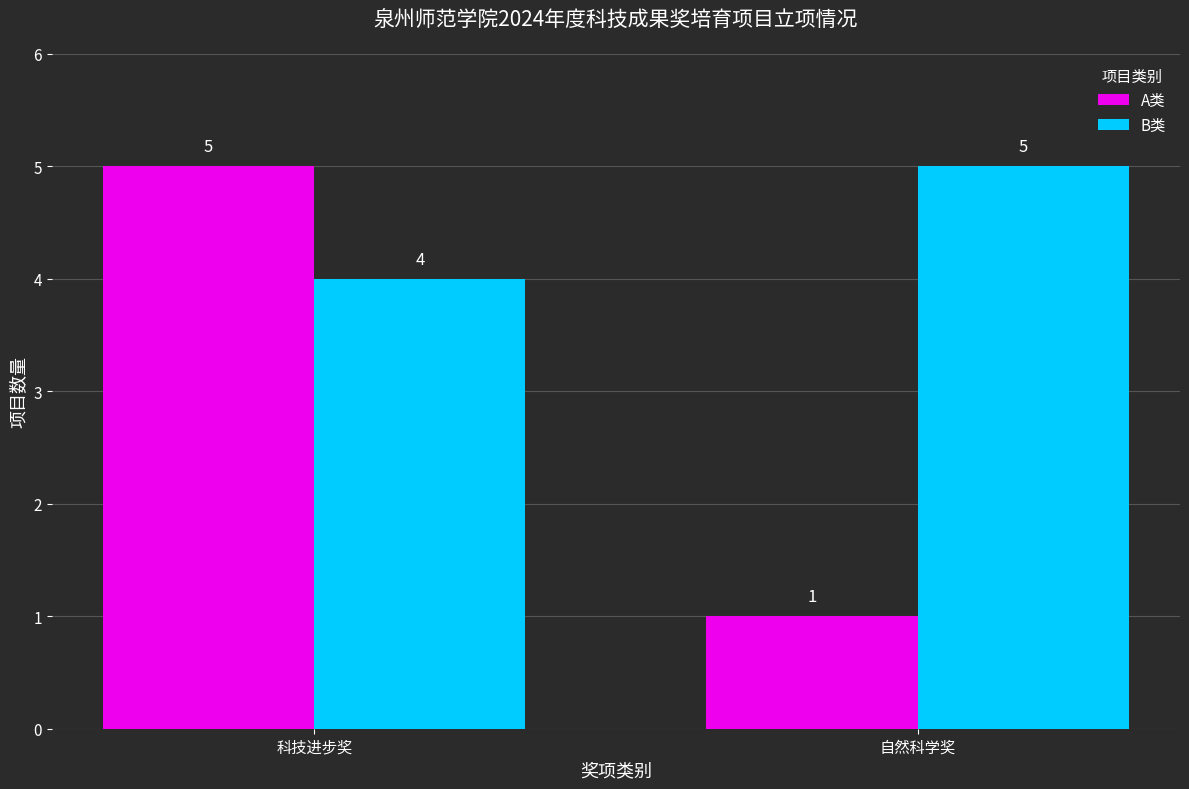

At which category is the sum across all series the highest?

科技进步奖